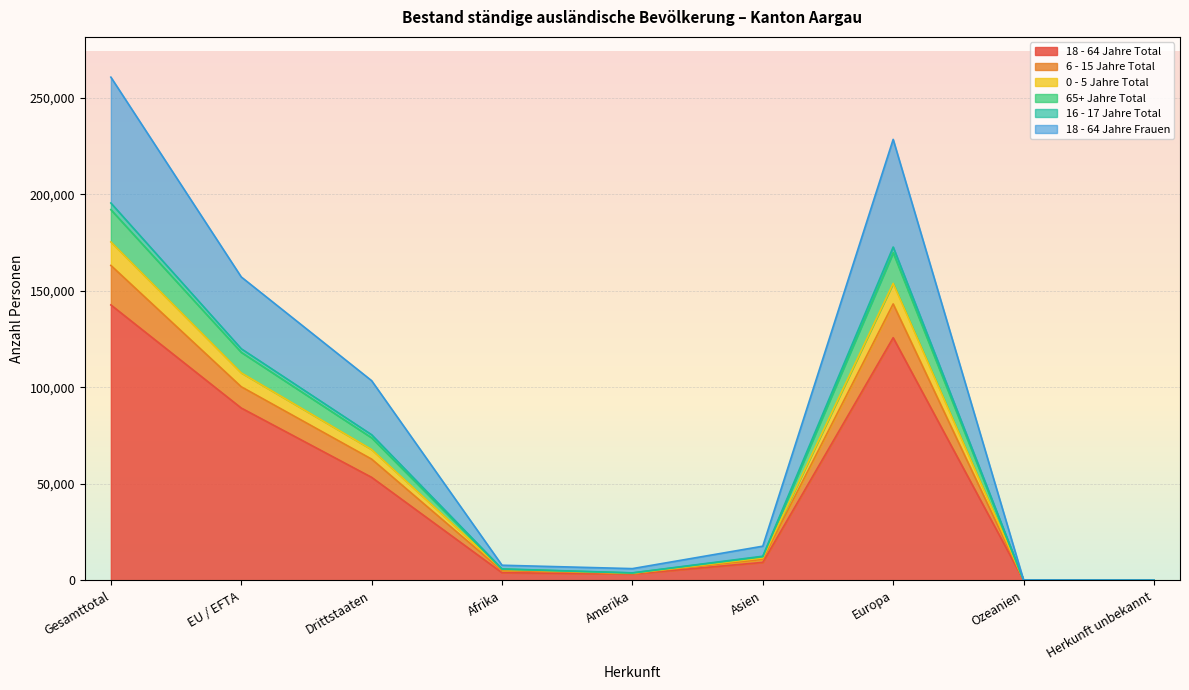

Rank the series at Ozeanien from lowest to highest value.

18 - 64 Jahre Total, 18 - 64 Jahre Frauen, 0 - 5 Jahre Total, 65+ Jahre Total, 16 - 17 Jahre Total, 6 - 15 Jahre Total